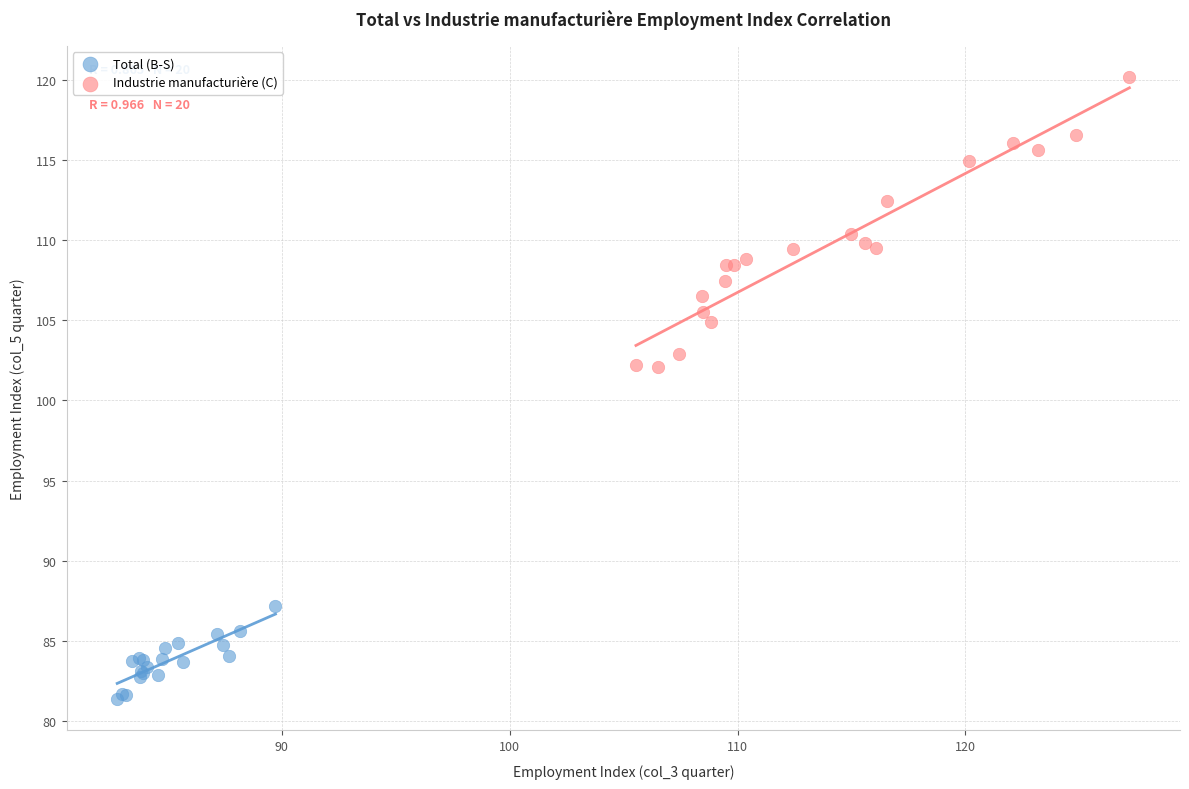

Which series reaches the maximum Y coordinate?

Industrie manufacturière (C)